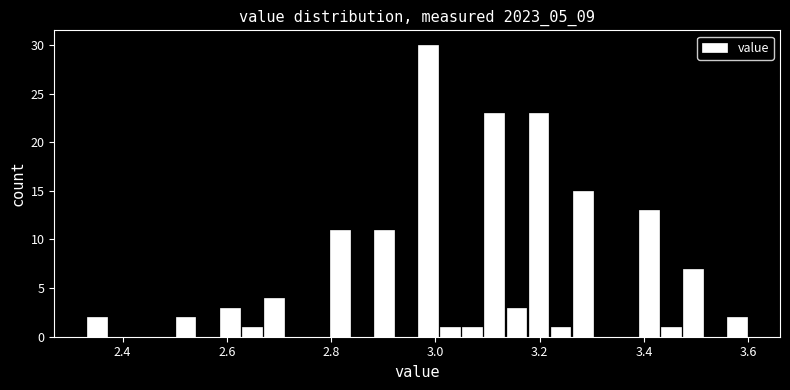

Read against the x-axis, roughly where is the centre of the tallest bar?

2.98